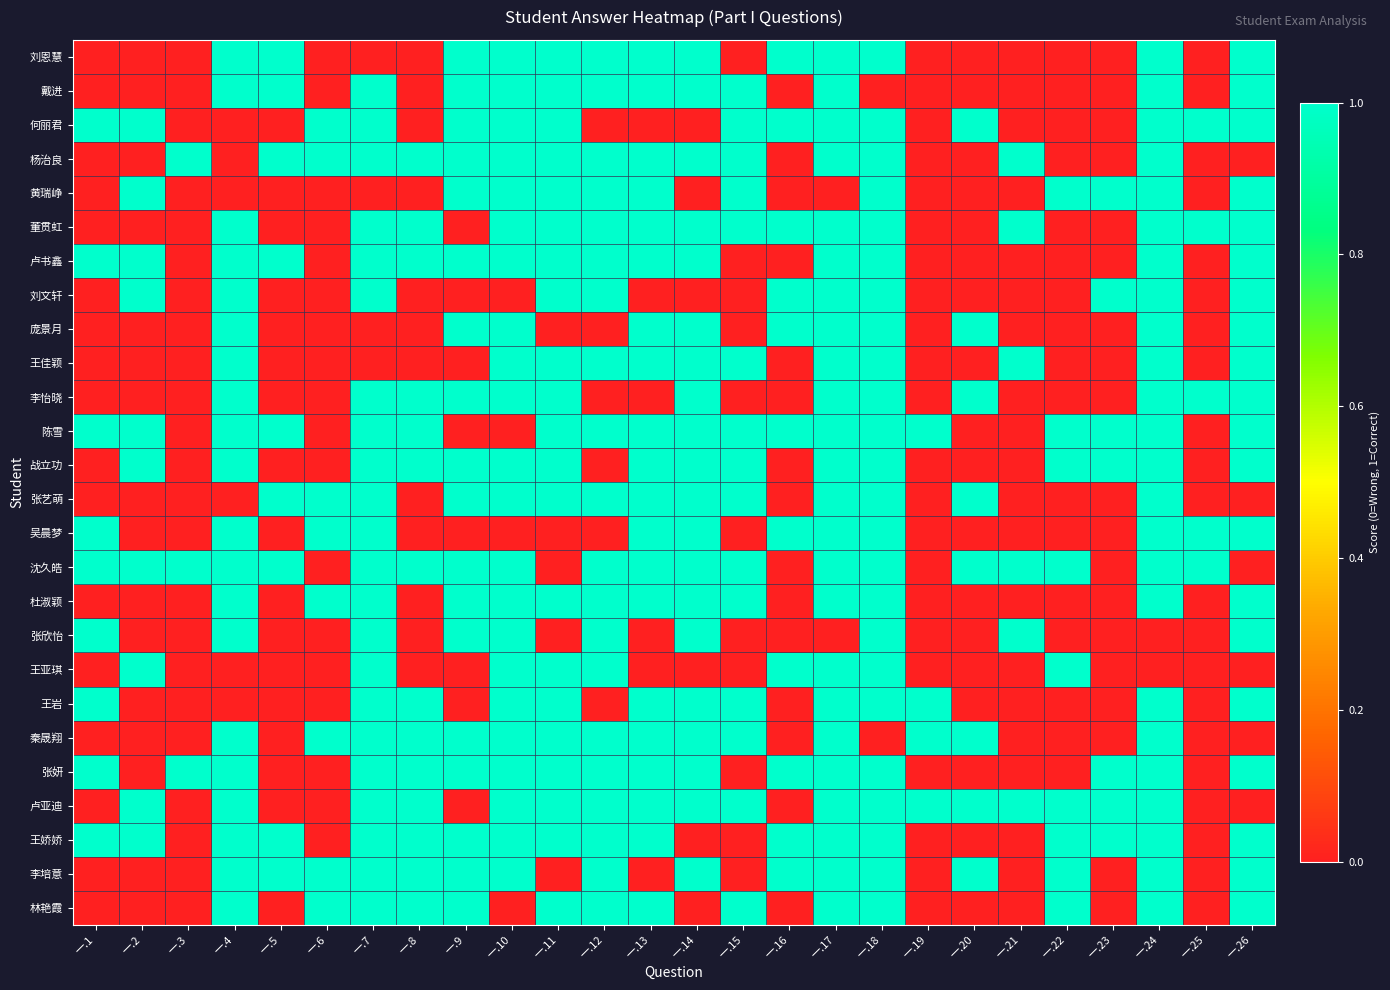

Which label corresponds to the smallest value in the chart?

一.1